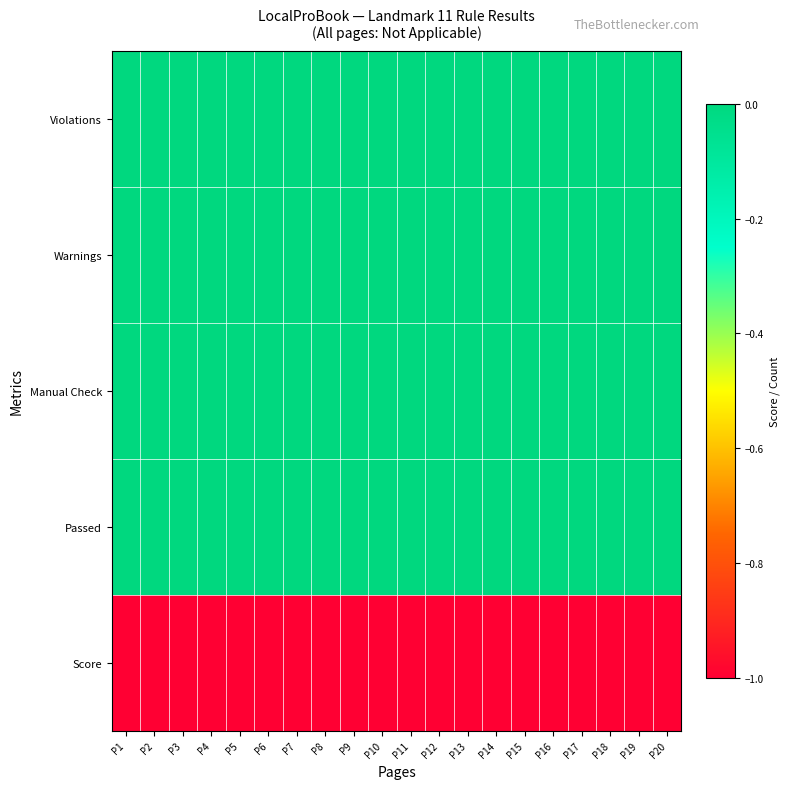

Reading right to left, transcribe all the data shown in this chart.

Violations: P20=0	P19=0	P18=0	P17=0	P16=0	P15=0	P14=0	P13=0	P12=0	P11=0	P10=0	P9=0	P8=0	P7=0	P6=0	P5=0	P4=0	P3=0	P2=0	P1=0
Warnings: P20=0	P19=0	P18=0	P17=0	P16=0	P15=0	P14=0	P13=0	P12=0	P11=0	P10=0	P9=0	P8=0	P7=0	P6=0	P5=0	P4=0	P3=0	P2=0	P1=0
Manual Check: P20=0	P19=0	P18=0	P17=0	P16=0	P15=0	P14=0	P13=0	P12=0	P11=0	P10=0	P9=0	P8=0	P7=0	P6=0	P5=0	P4=0	P3=0	P2=0	P1=0
Passed: P20=0	P19=0	P18=0	P17=0	P16=0	P15=0	P14=0	P13=0	P12=0	P11=0	P10=0	P9=0	P8=0	P7=0	P6=0	P5=0	P4=0	P3=0	P2=0	P1=0
Score: P20=-1	P19=-1	P18=-1	P17=-1	P16=-1	P15=-1	P14=-1	P13=-1	P12=-1	P11=-1	P10=-1	P9=-1	P8=-1	P7=-1	P6=-1	P5=-1	P4=-1	P3=-1	P2=-1	P1=-1